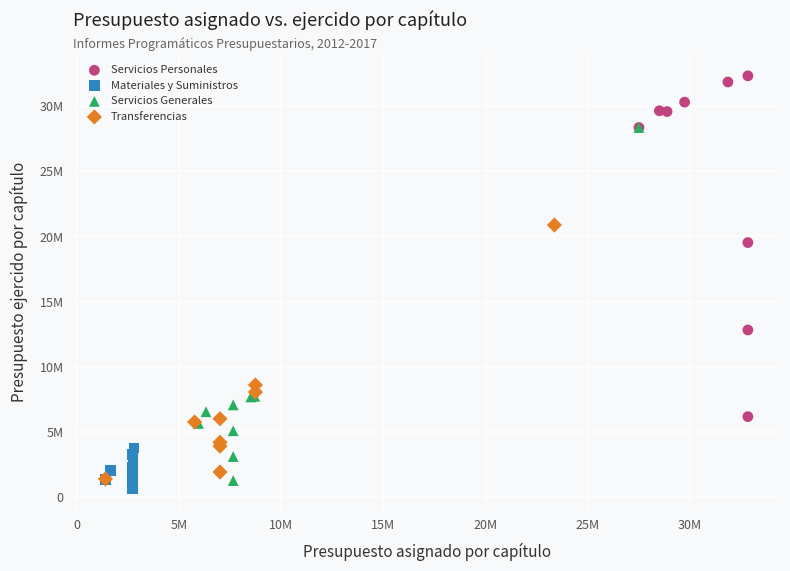

What are all the series names shown in the legend?

Servicios Personales, Materiales y Suministros, Servicios Generales, Transferencias